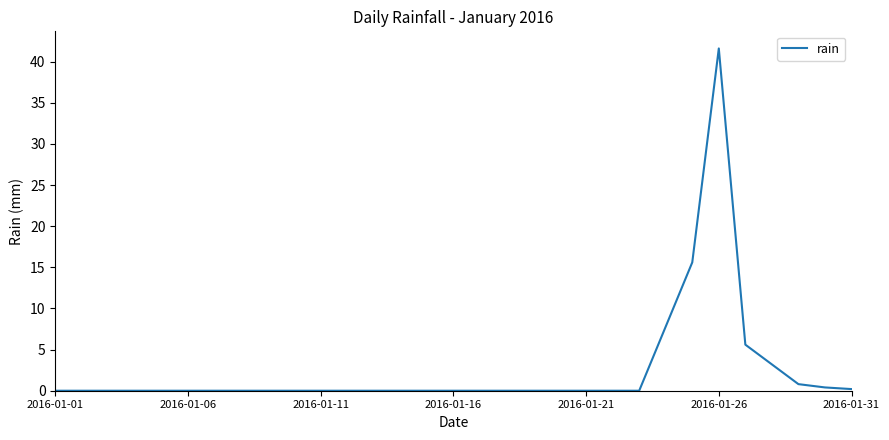

What is the difference between the maximum and minimum values?

41.6